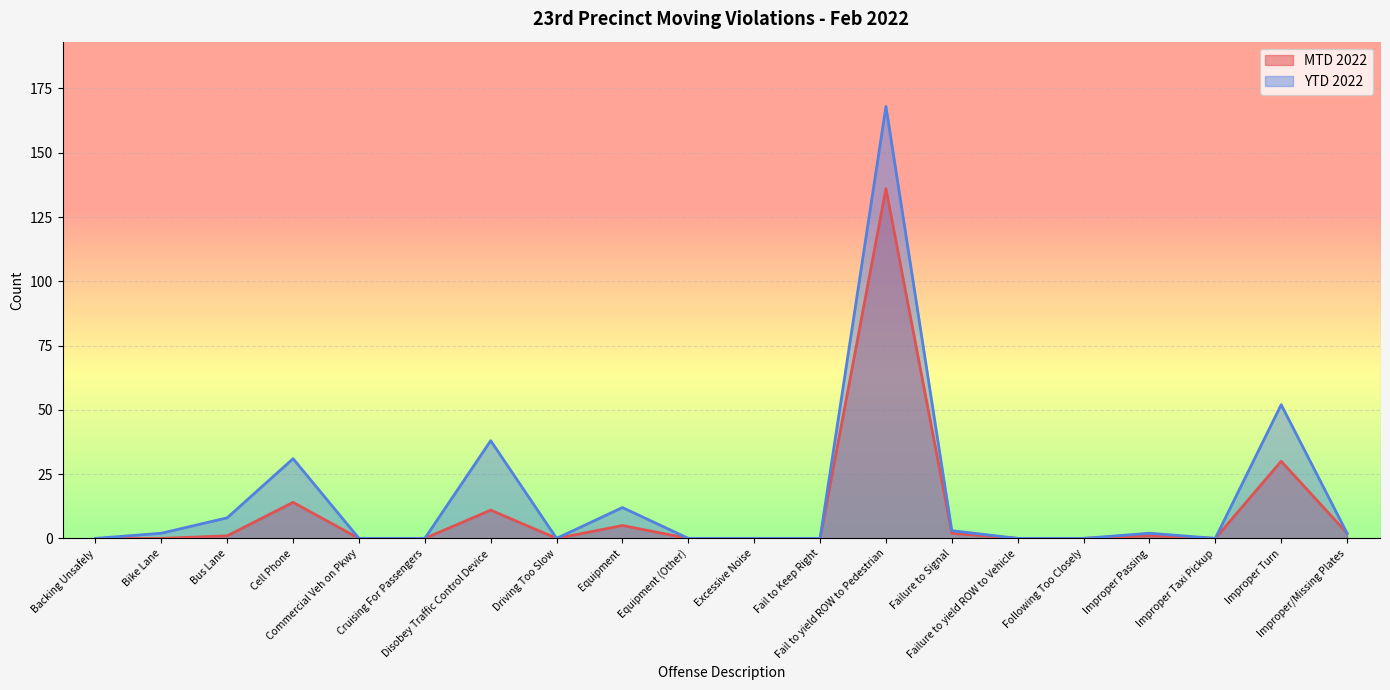

Which series has the largest range (max minus min)?

YTD 2022